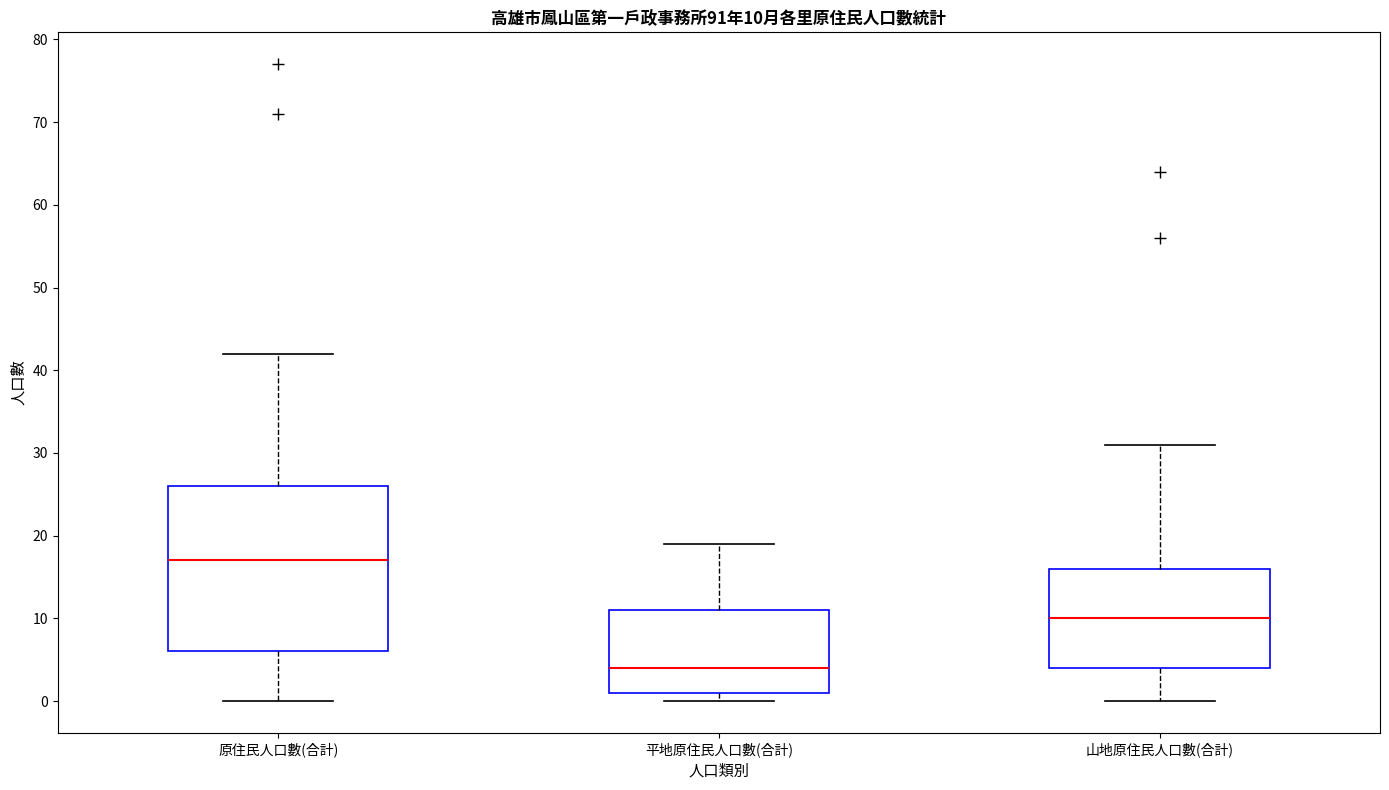

Which box has the highest median line?

原住民人口數(合計)